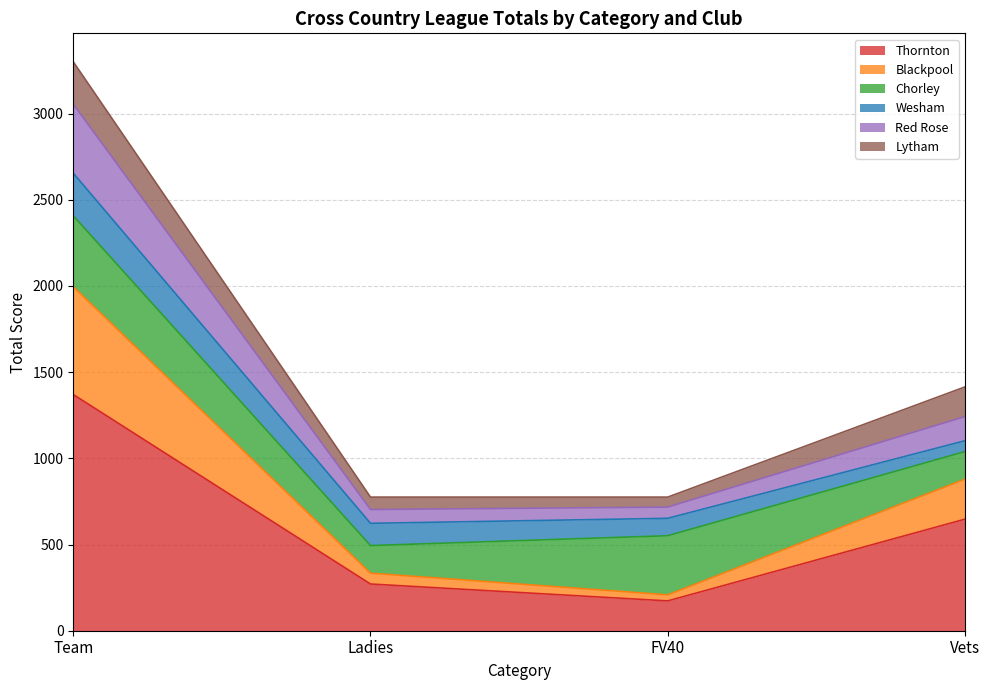

What is the minimum value shown in the chart?

173